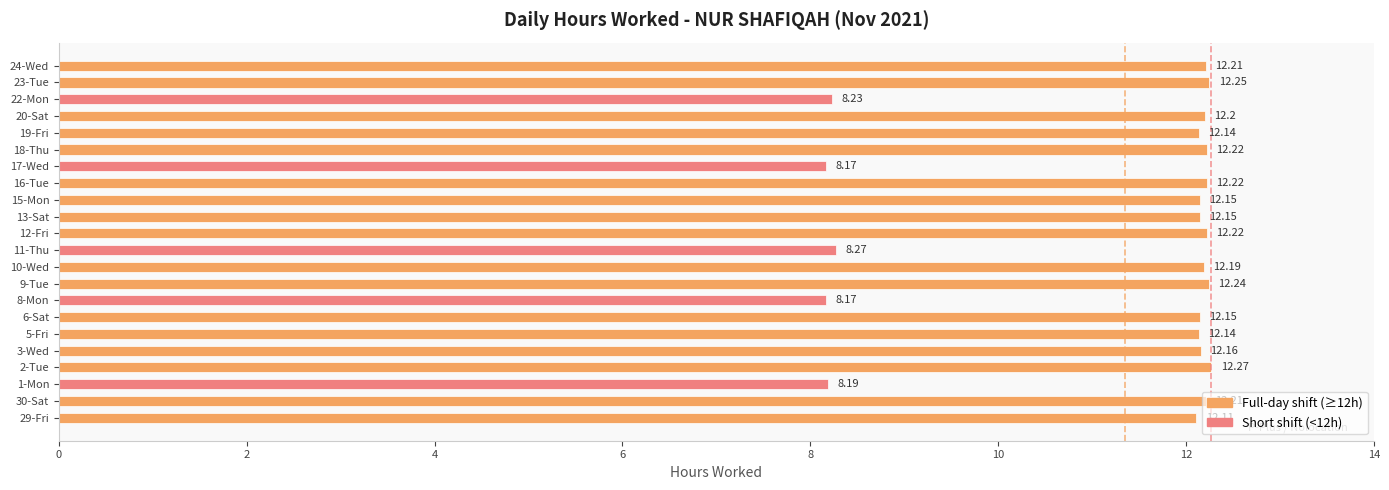

What is the change in value from 17-Wed to 22-Mon?

+0.1